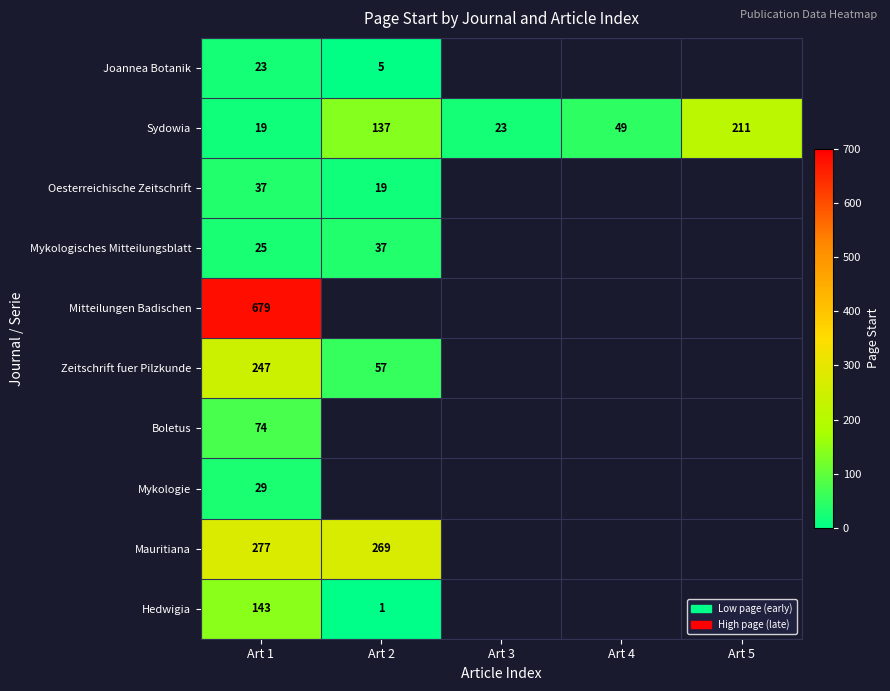

How many distinct data groups are displayed?

10